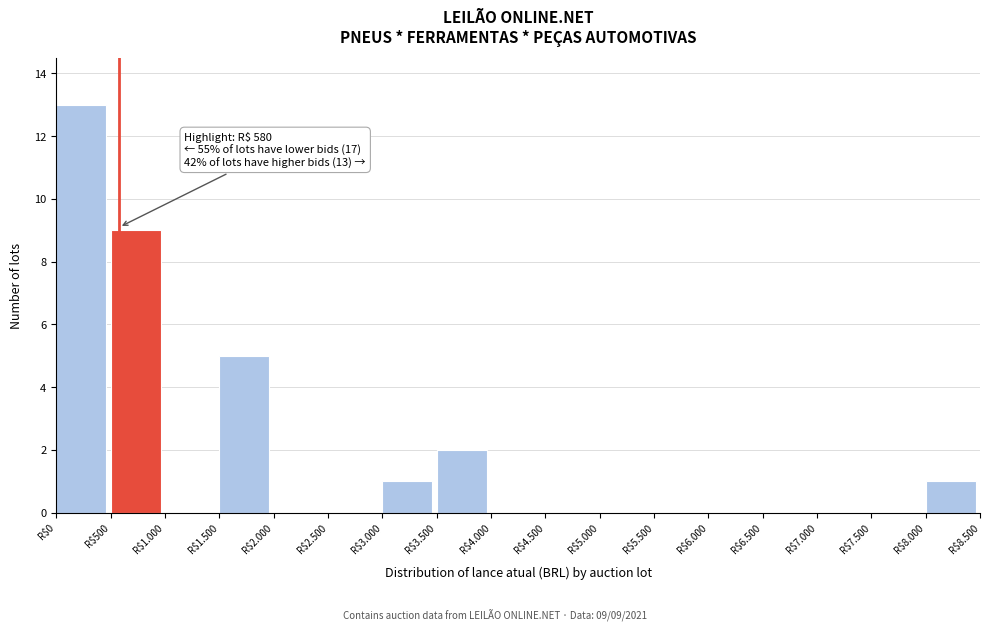

Where is the data nearest to the value 6?

R$1.500